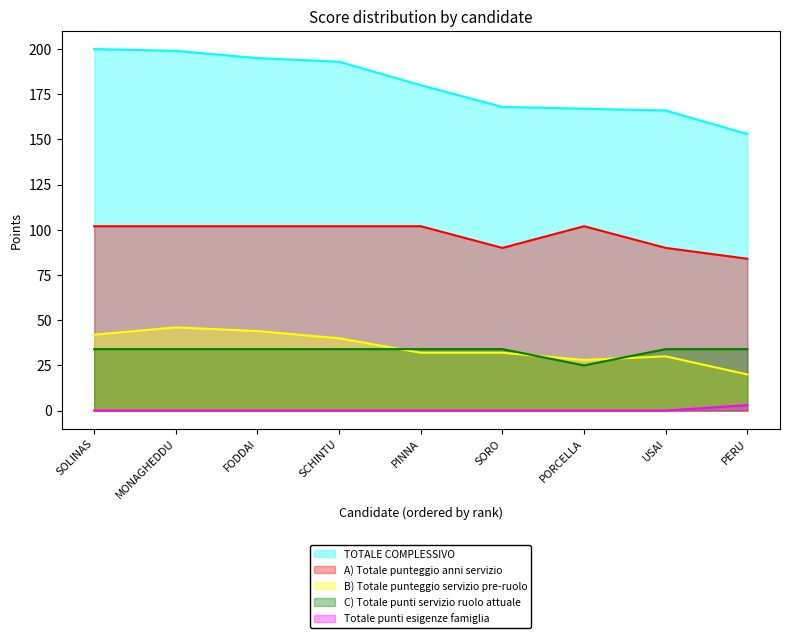

What is the sum of the TOTALE COMPLESSIVO values at USAI and SORO?

334